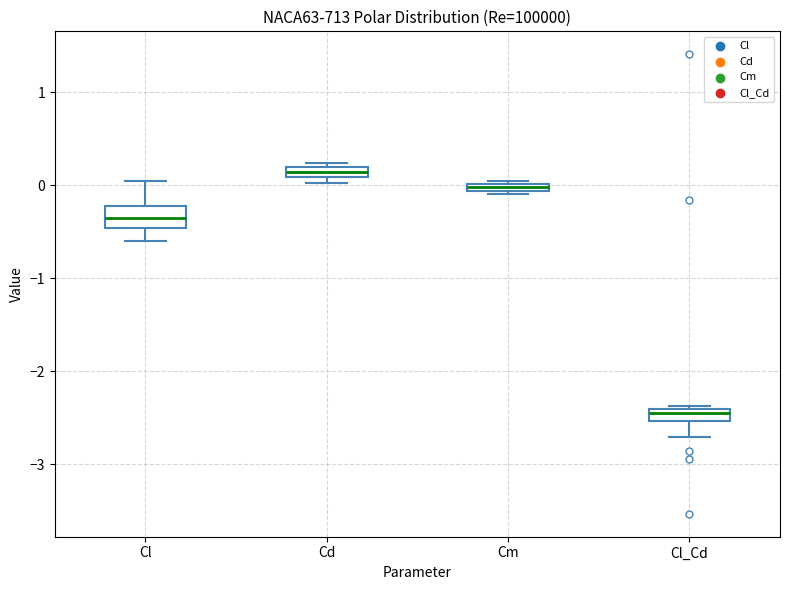

Comparing the boxes themselves (not the whiskers), which one is the tallest?

Cl